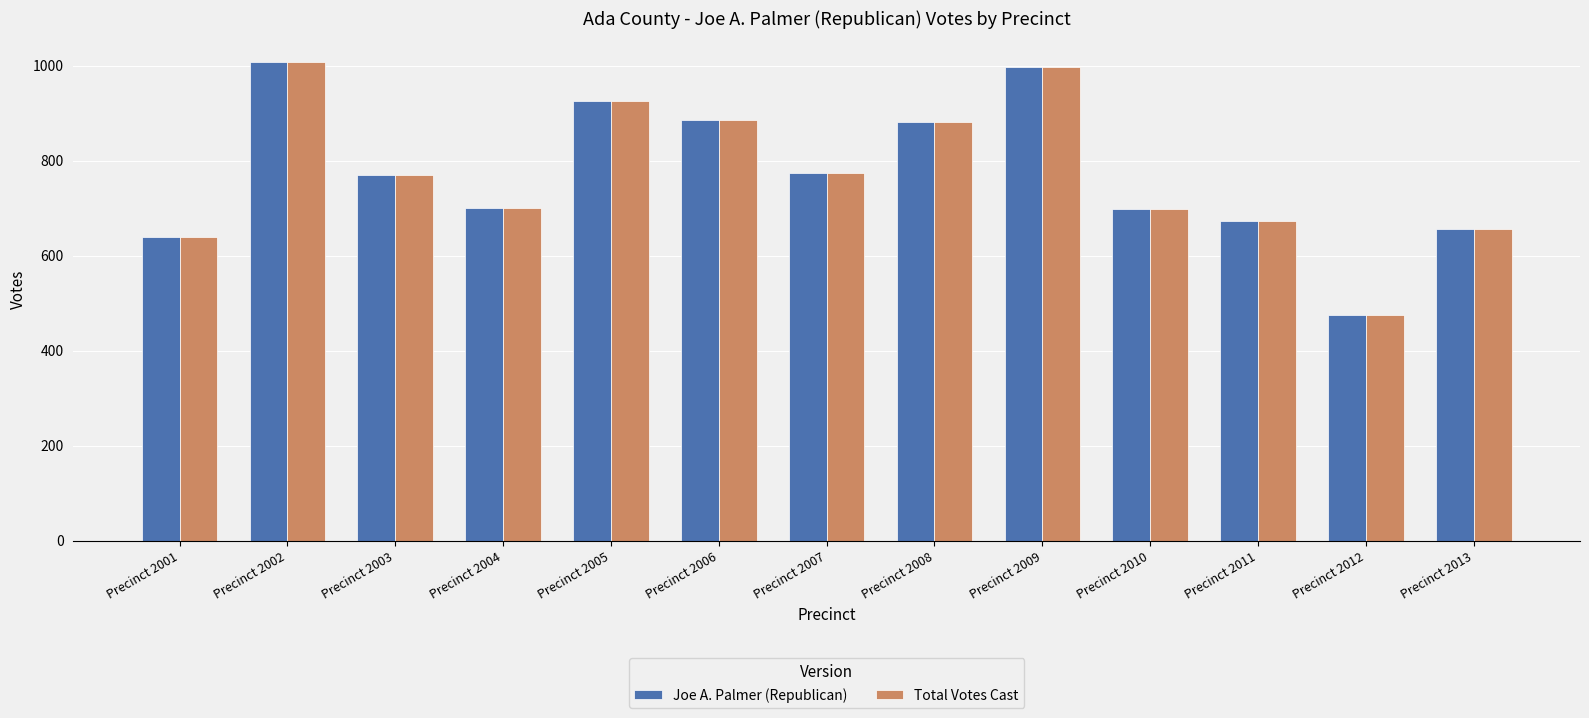

What is the maximum value shown in the chart?

1007